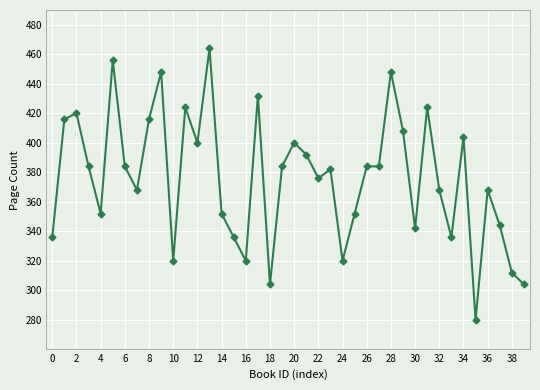

True or false: the data has more than 0 interior local peaks.

True